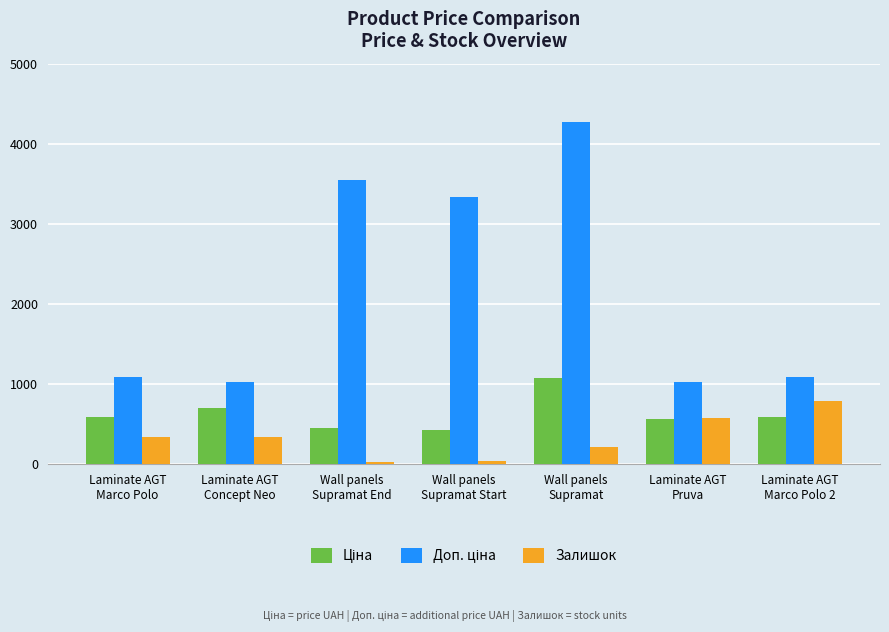

At how many categories does at least one series exceed 4160?

1